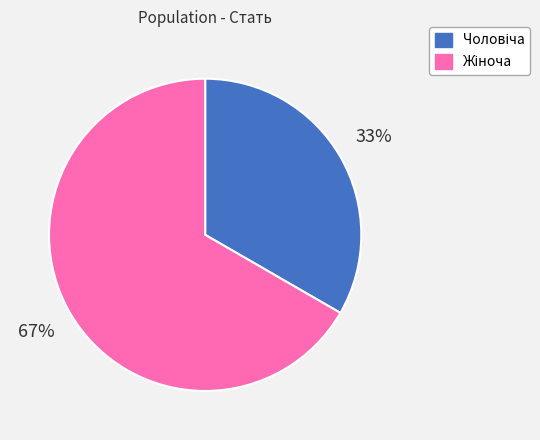

Is it true that Жіноча is 67% of the pie?

True